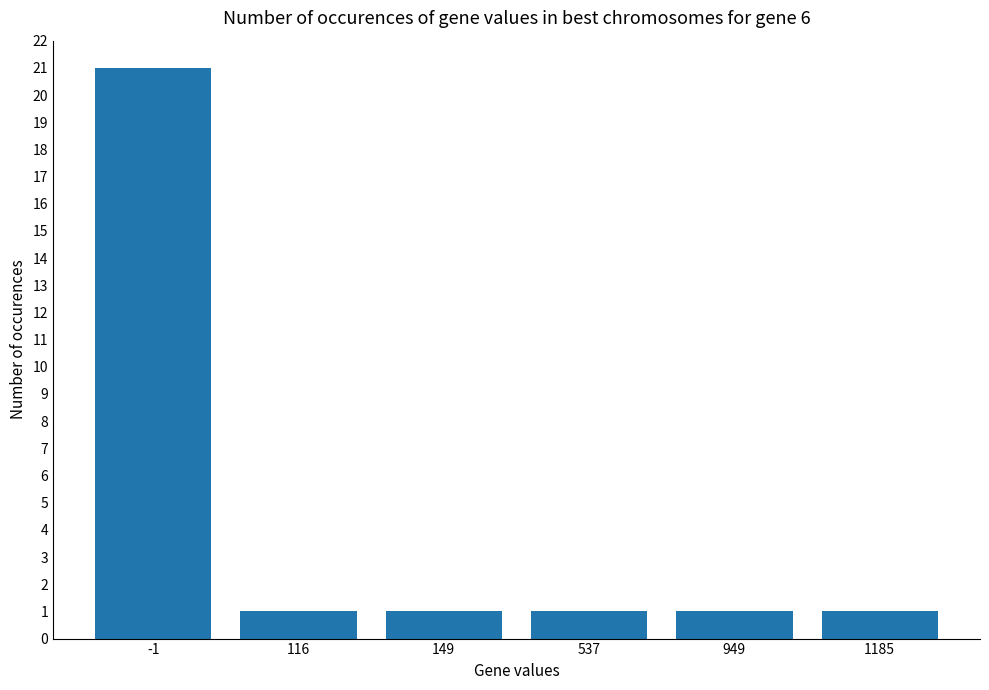

Is it true that the value at 537 is 1?

True